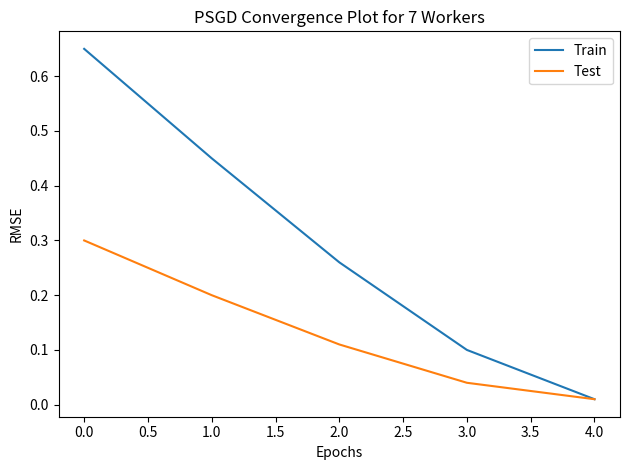

Which series has the largest total across all categories?

Train